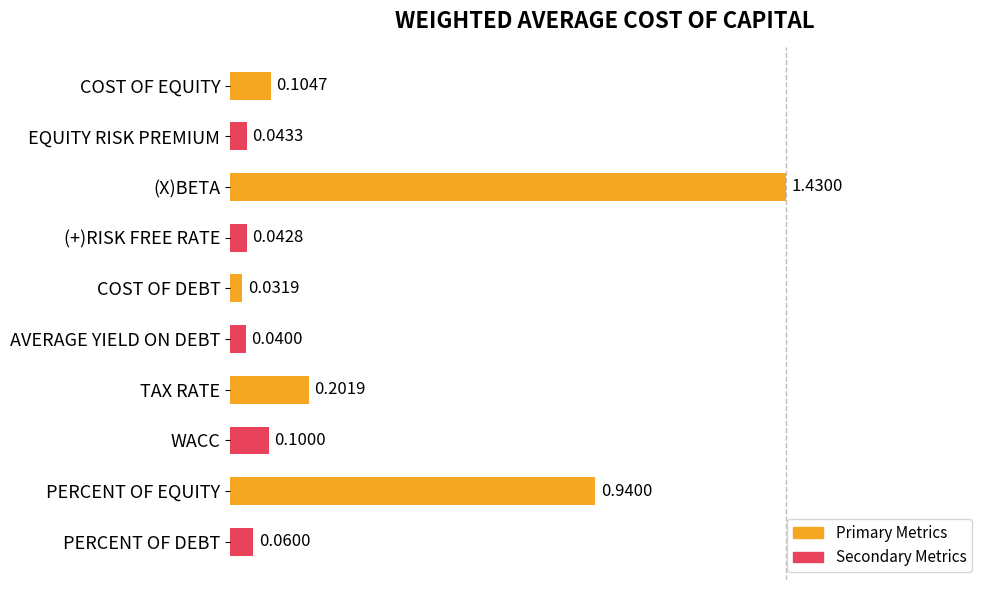

Which has a higher value, (X)BETA or TAX RATE?

(X)BETA